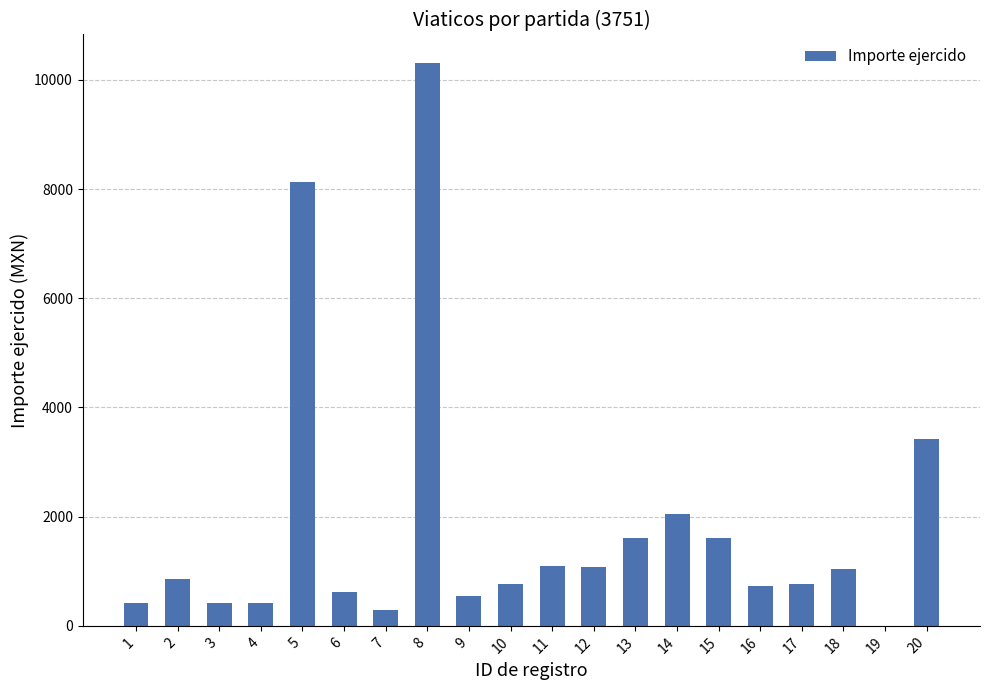

What is the change in value from 4 to 20?

+2993.7